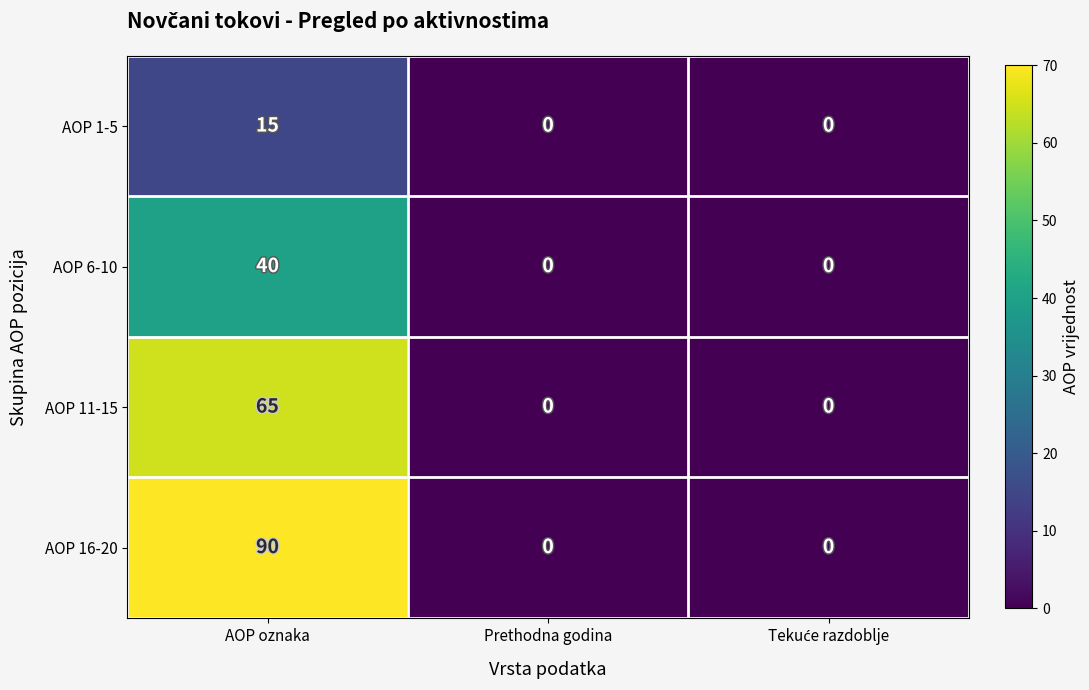

At how many categories does at least one series exceed 26?

1